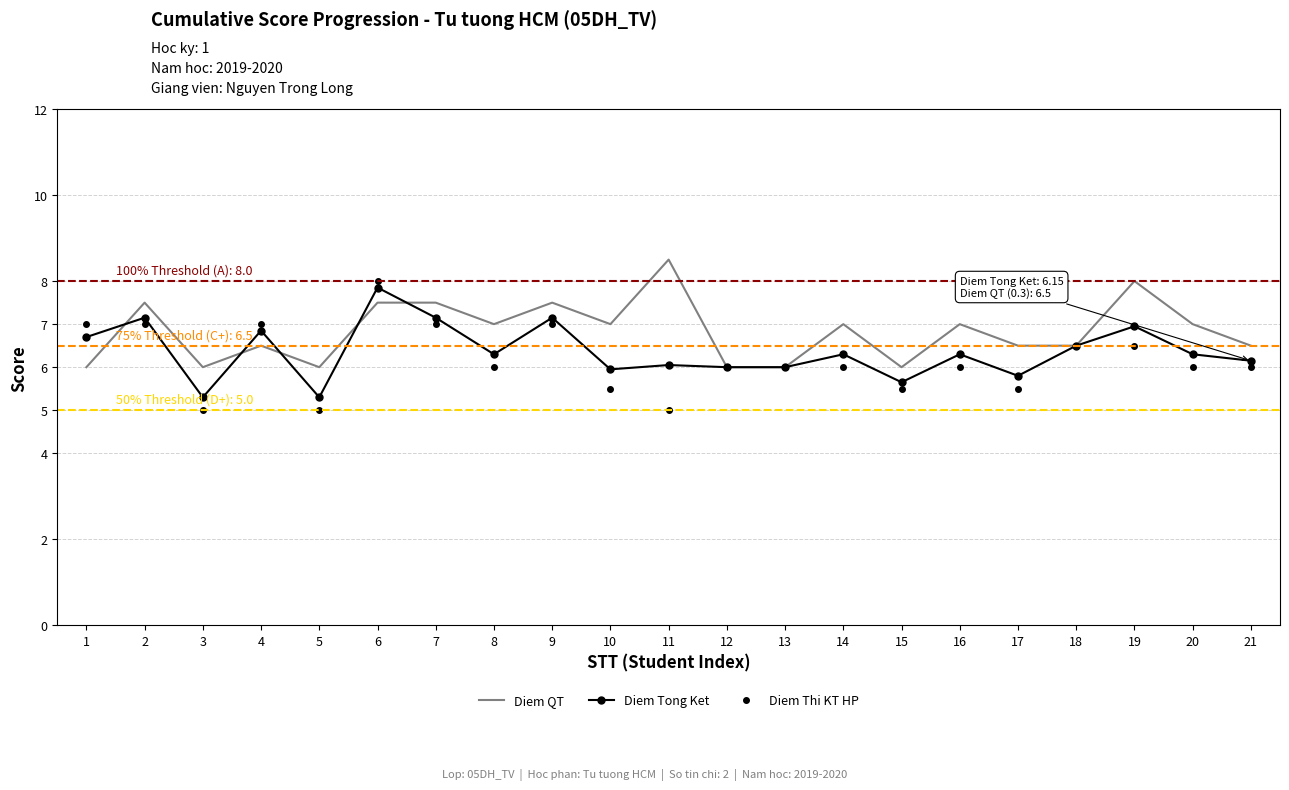

What are all the series names shown in the legend?

Diem QT, Diem Tong Ket, Diem Thi KT HP